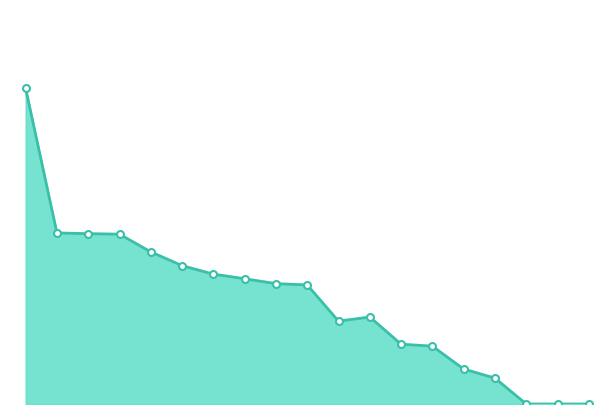

What is the difference between the maximum and second lowest values?

107368